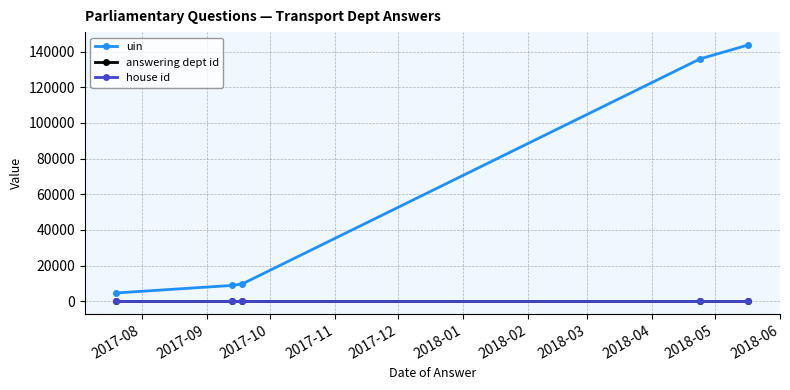

True or false: uin and answering dept id cross at least once.

False